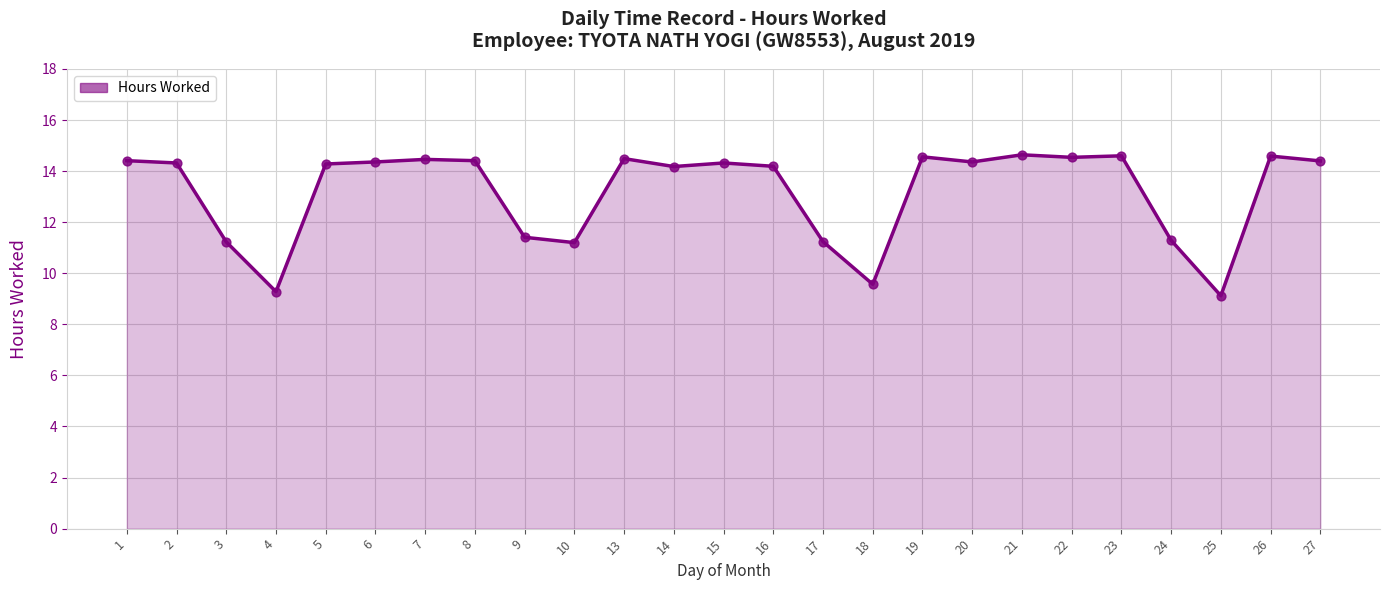

What is the ratio of the value at 1 to the value at 10?

1.3